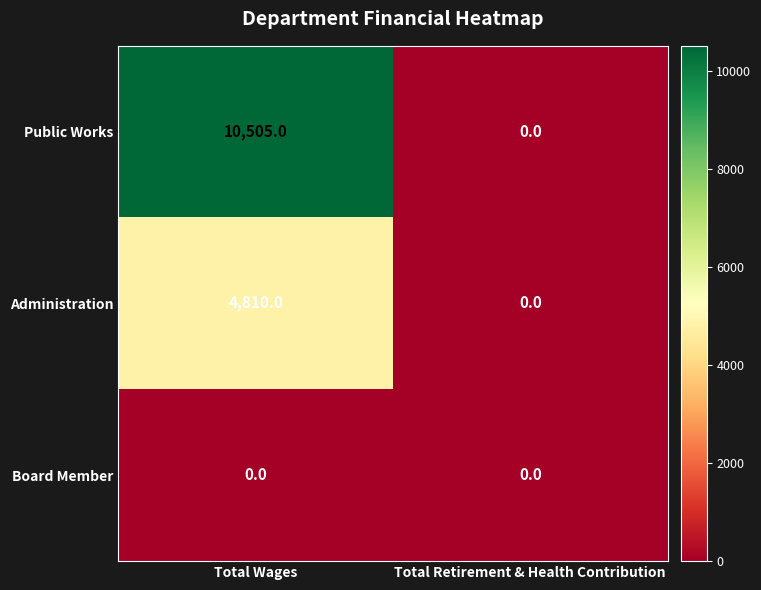

Rank the series by their average value, from highest to lowest.

Public Works, Administration, Board Member